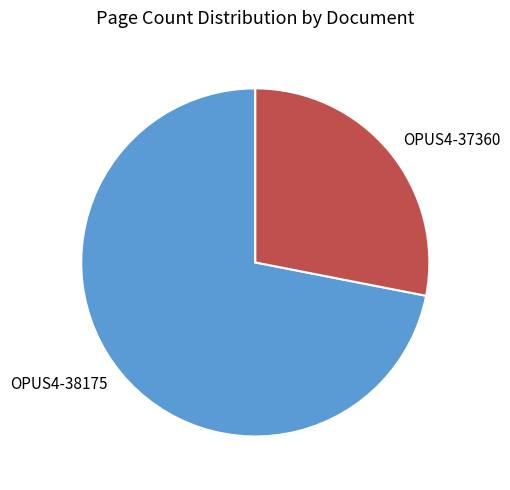

Does OPUS4-37360 account for over 50% of the chart?

No